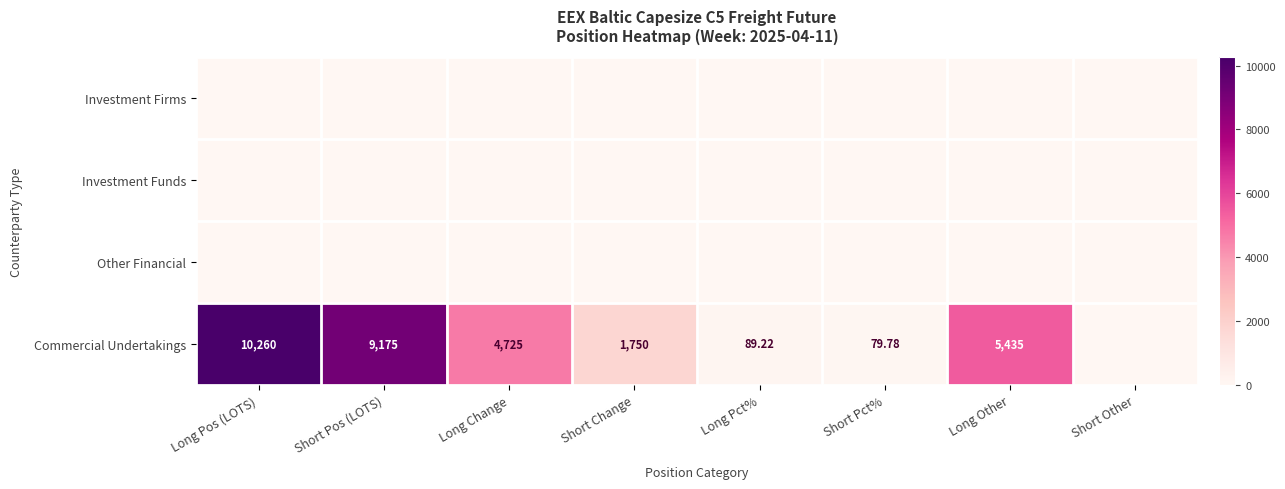

Count the number of categories in the chart.

8